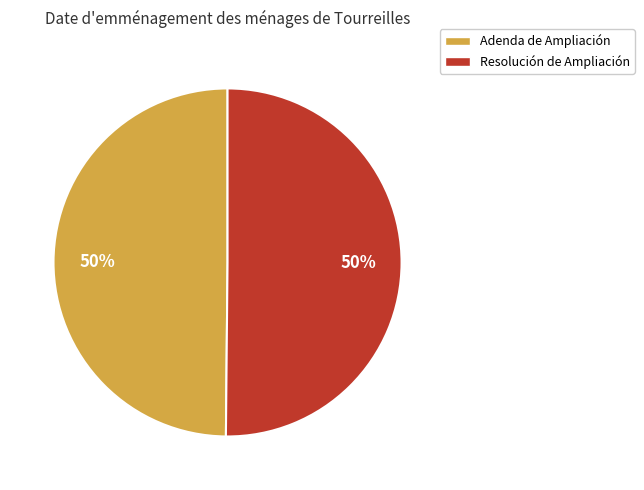

Is it true that Adenda de Ampliación is 50% of the pie?

True